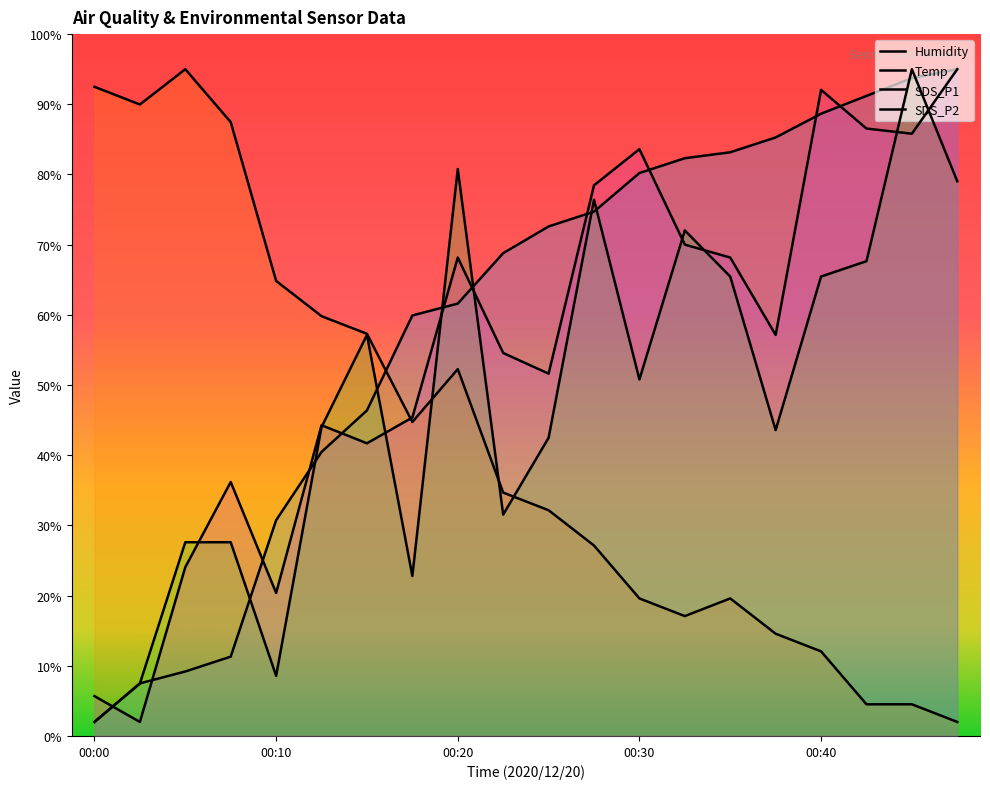

How many lines are shown in the chart?

4